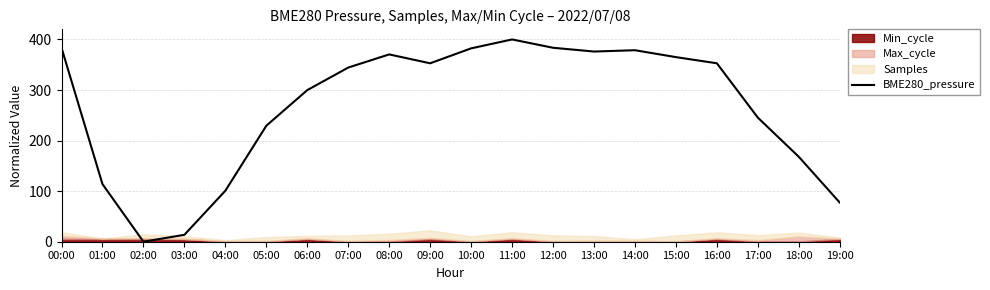

Which has a higher value, 15:00 or 16:00?

15:00